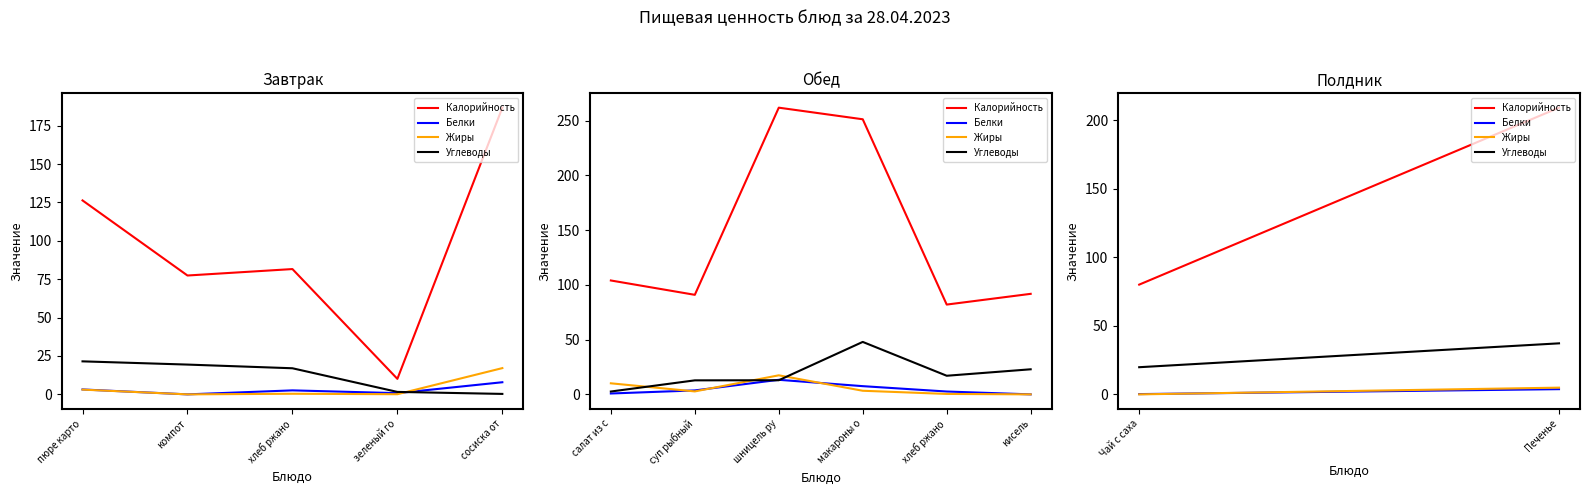

How many distinct data groups are displayed?

4